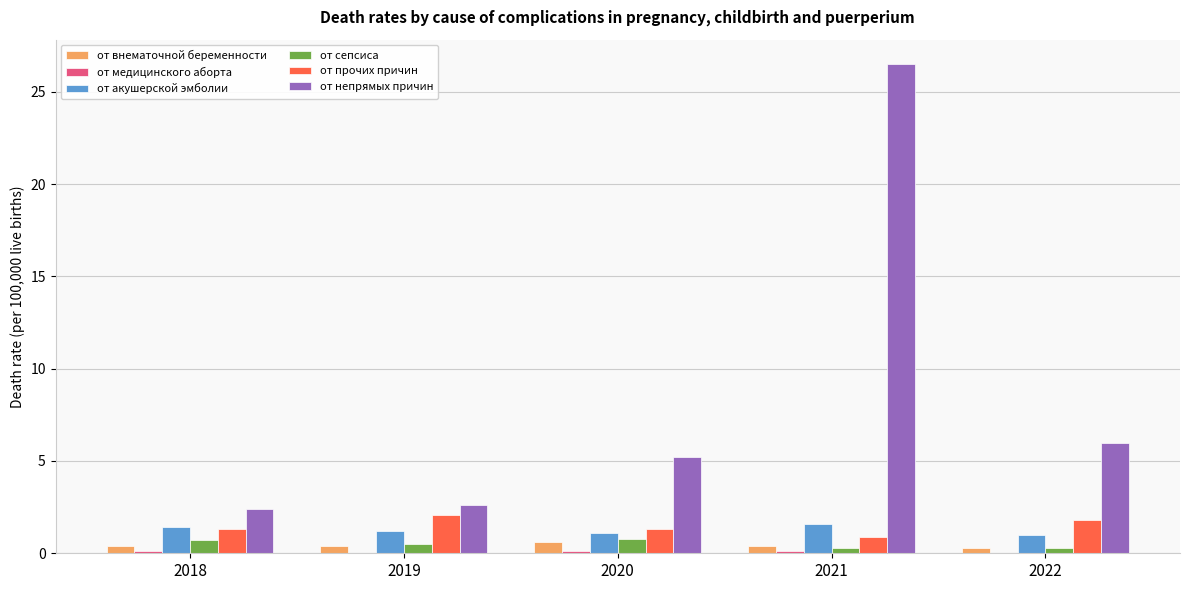

Does the chart contain stacked bars?

No